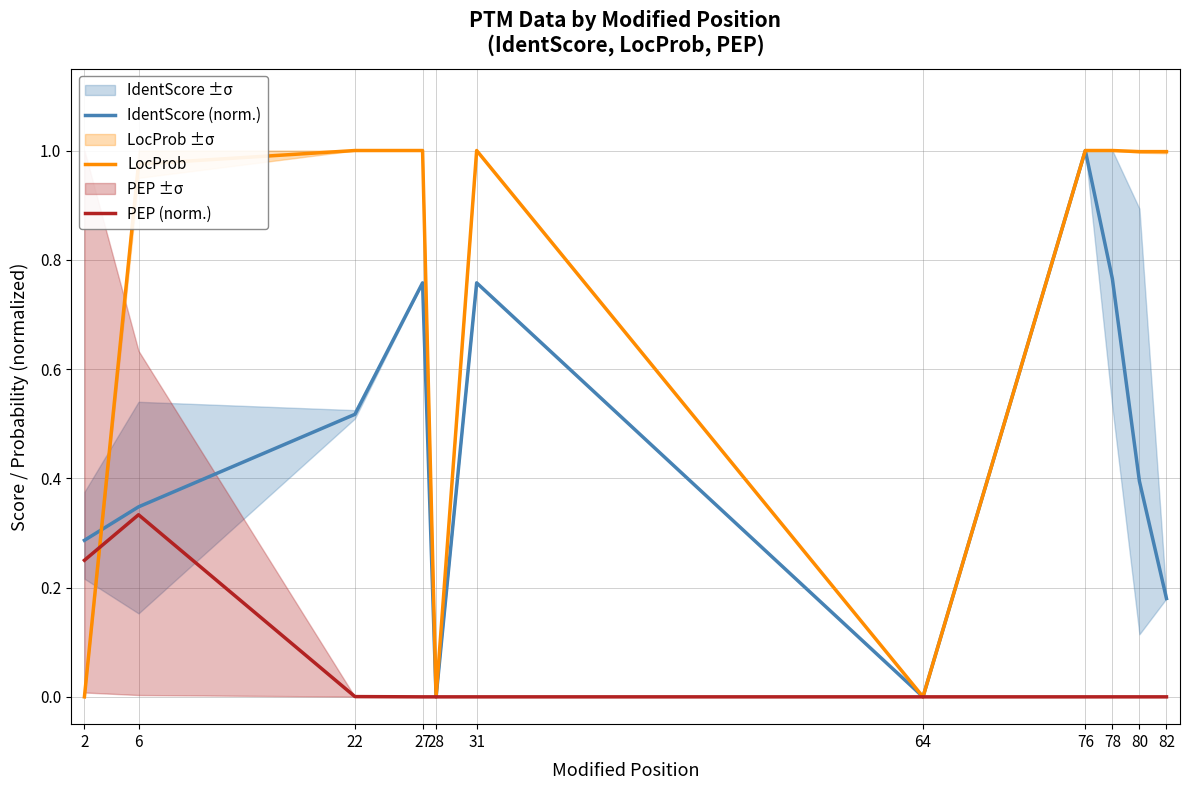

How many interior local valleys does the IdentScore (norm.) series have?

2